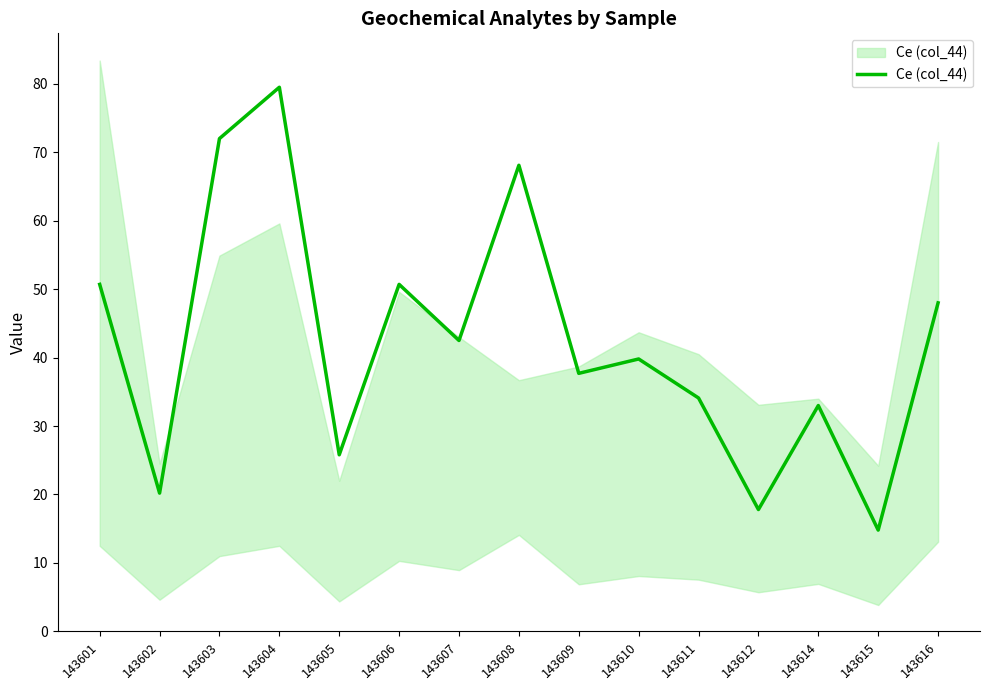

What is the smallest value displayed?

14.8